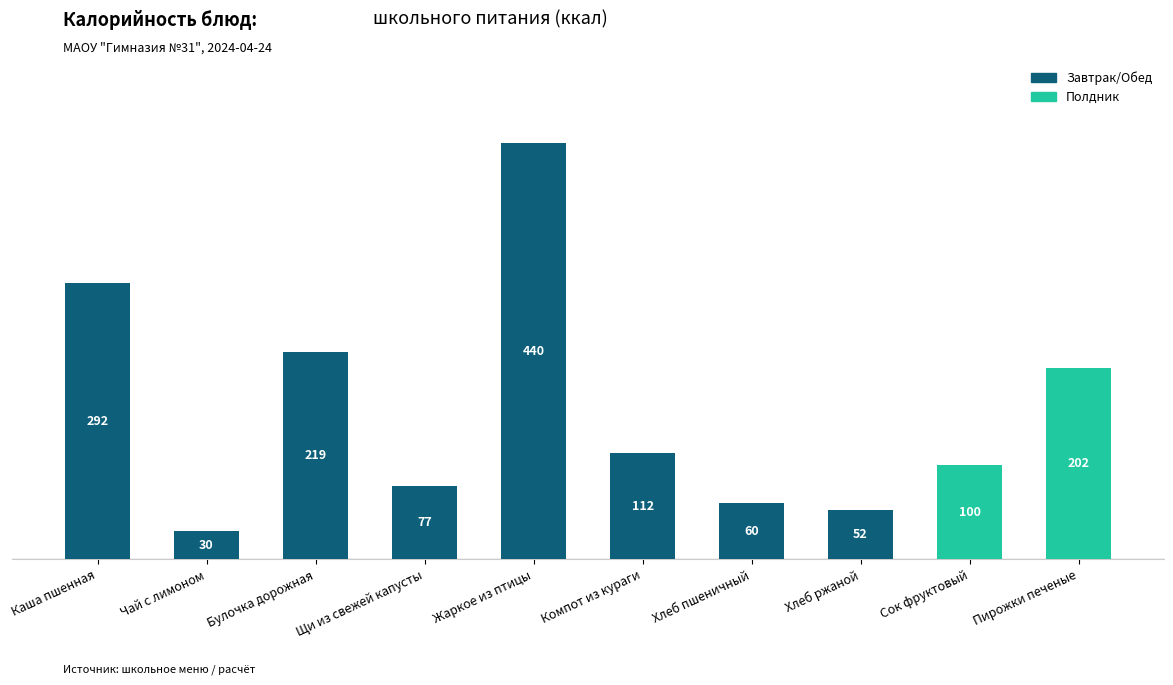

What is the minimum value shown in the chart?

29.8